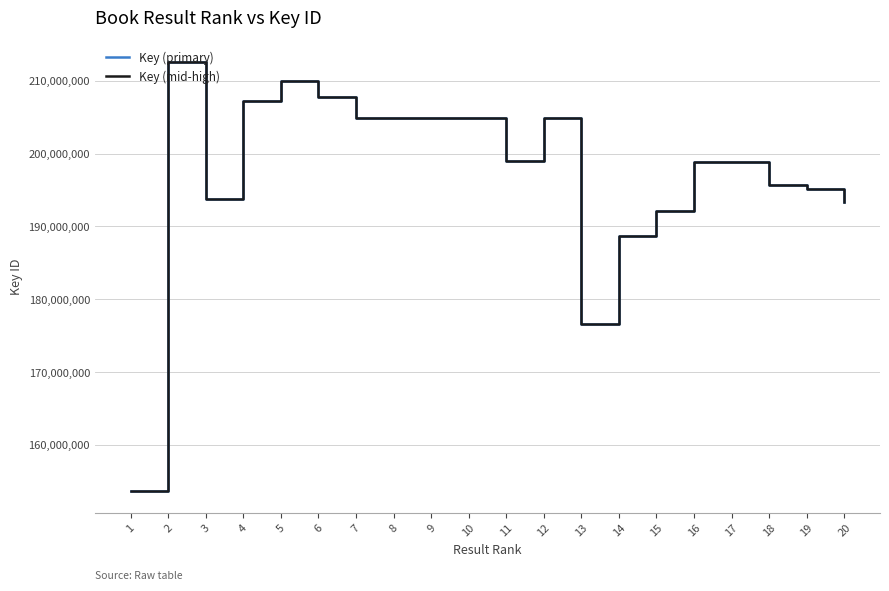

Which series has the largest range (max minus min)?

Key (mid-high)